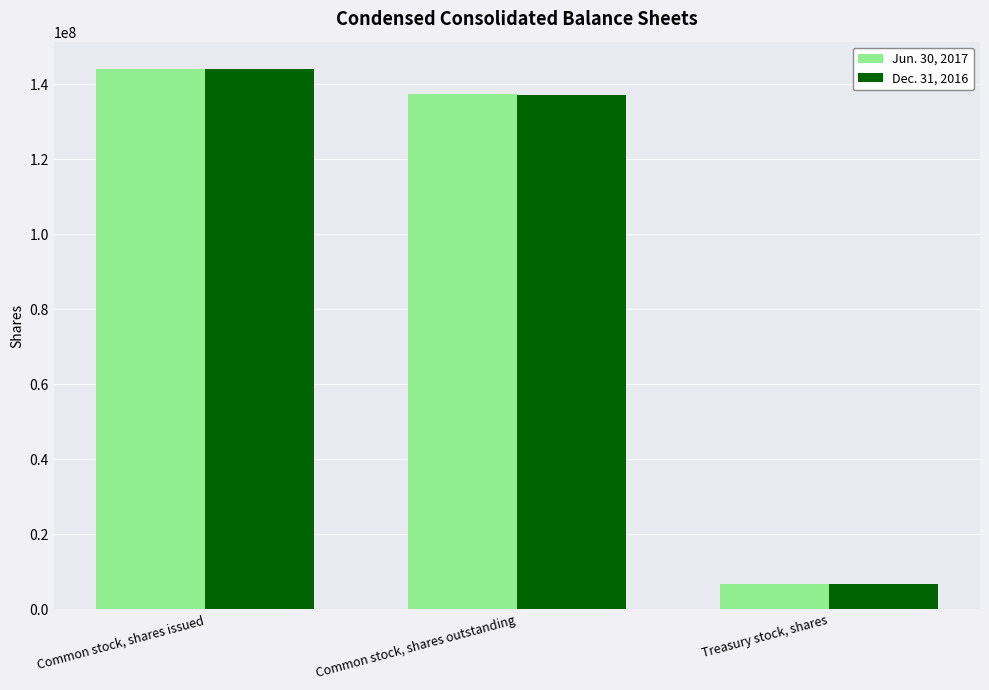

At how many categories does at least one series exceed 23603272?

2